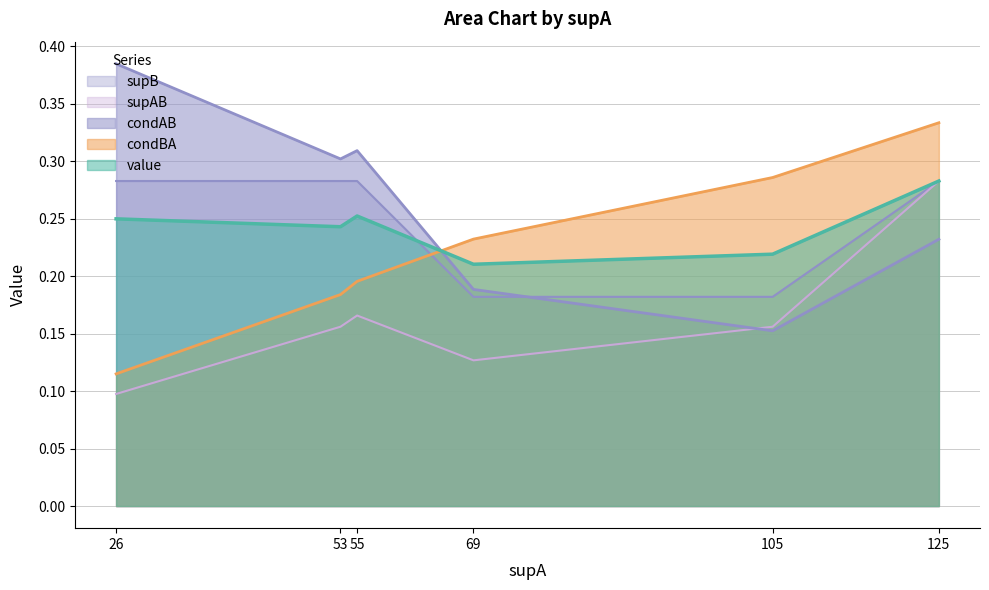

Between 26 and 105, which series saw the biggest shift?

condAB